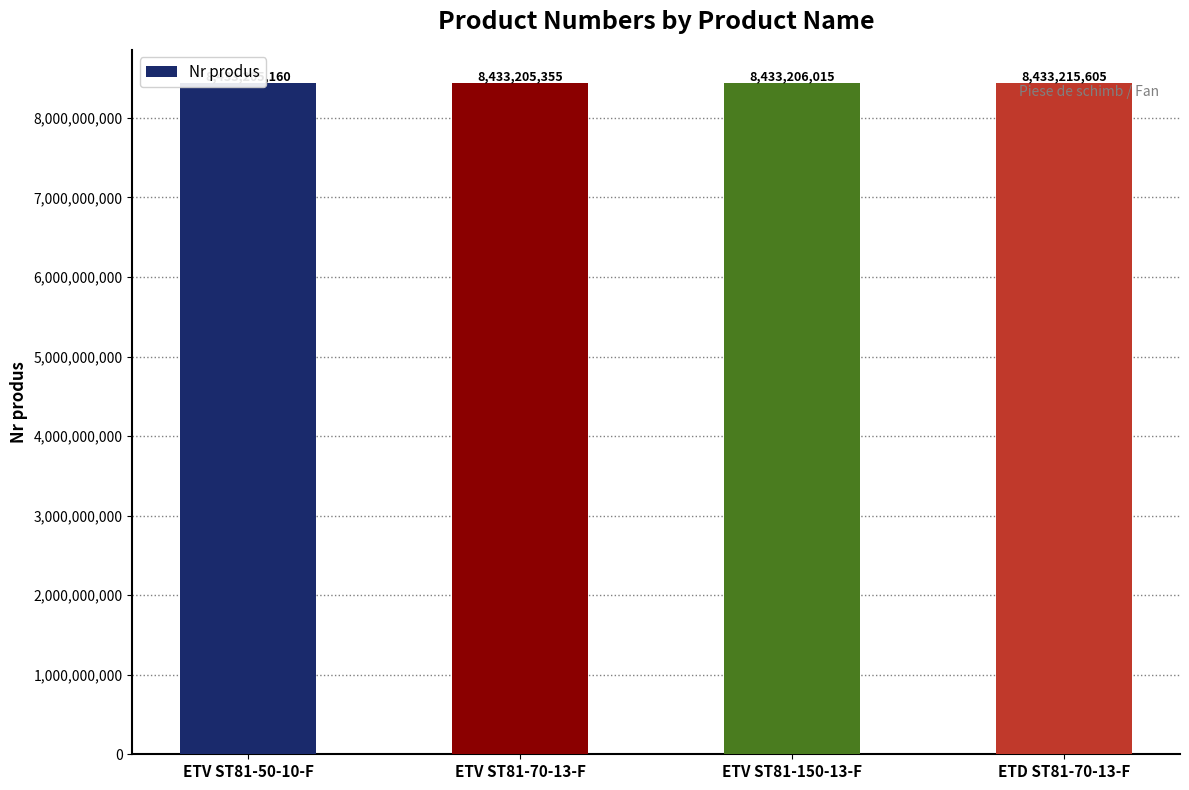

How many distinct data groups are displayed?

1